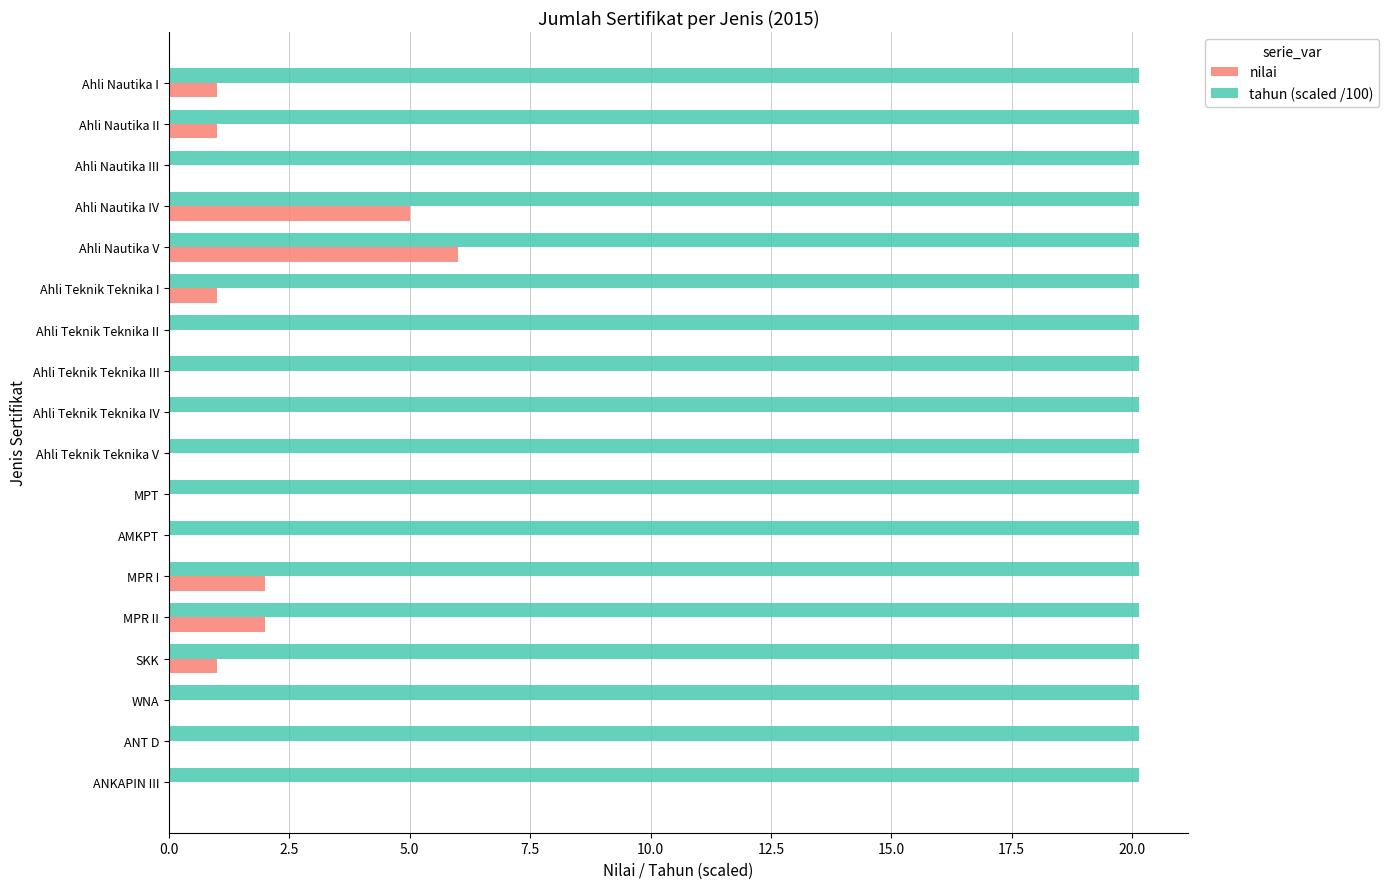

Which series has the largest total across all categories?

tahun (scaled /100)